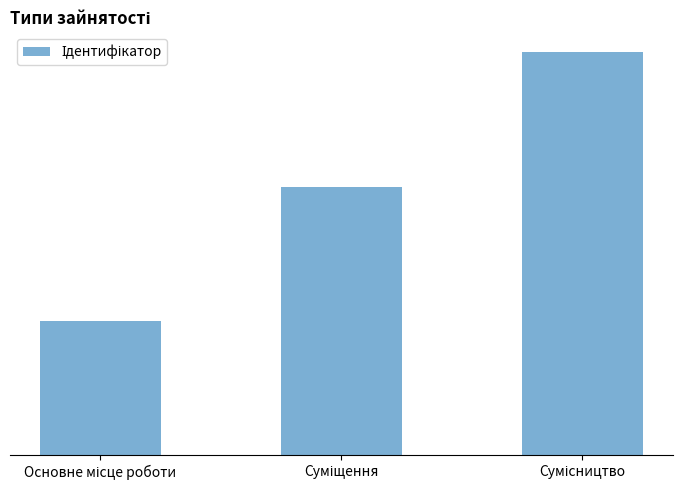

What is the difference between the maximum and second lowest values?

1